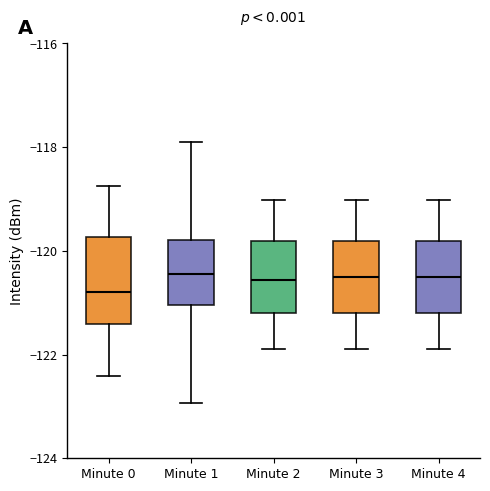

Reading left to right, transcribe this box plot: for each box, give where its median line is, the range the box spans, and where its two whiskers end, as read against the y-axis. The values are not printed on the chart, so give them approximately, as read against the axis.

Minute 0: median -120.8, box -121.4 to -119.8, whiskers -122.4 to -118.8
Minute 1: median -120.4, box -121.0 to -119.8, whiskers -123.0 to -117.8
Minute 2: median -120.6, box -121.2 to -119.8, whiskers -122.0 to -119.0
Minute 3: median -120.6, box -121.2 to -119.8, whiskers -122.0 to -119.0
Minute 4: median -120.6, box -121.2 to -119.8, whiskers -122.0 to -119.0